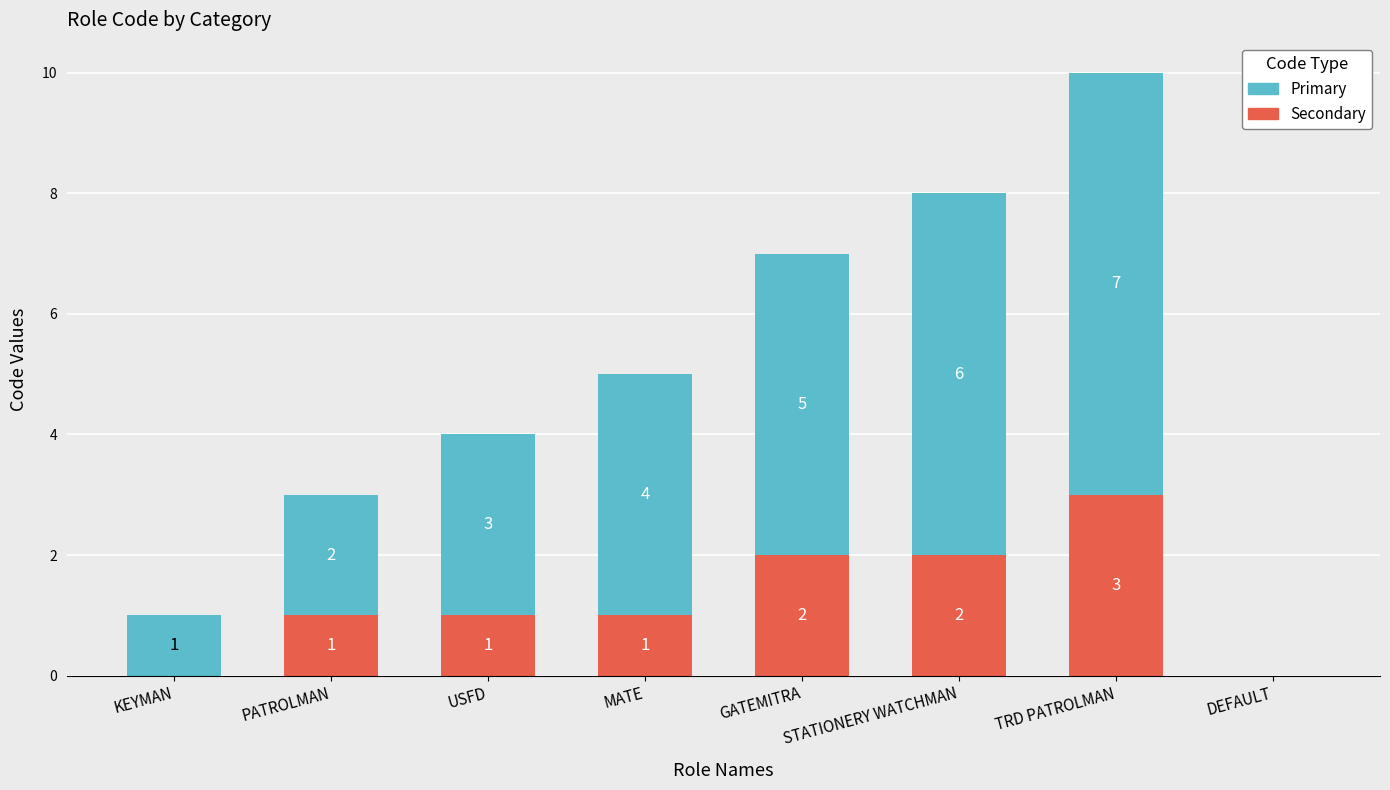

The Secondary series shows -1 at DEFAULT. True or false?

False